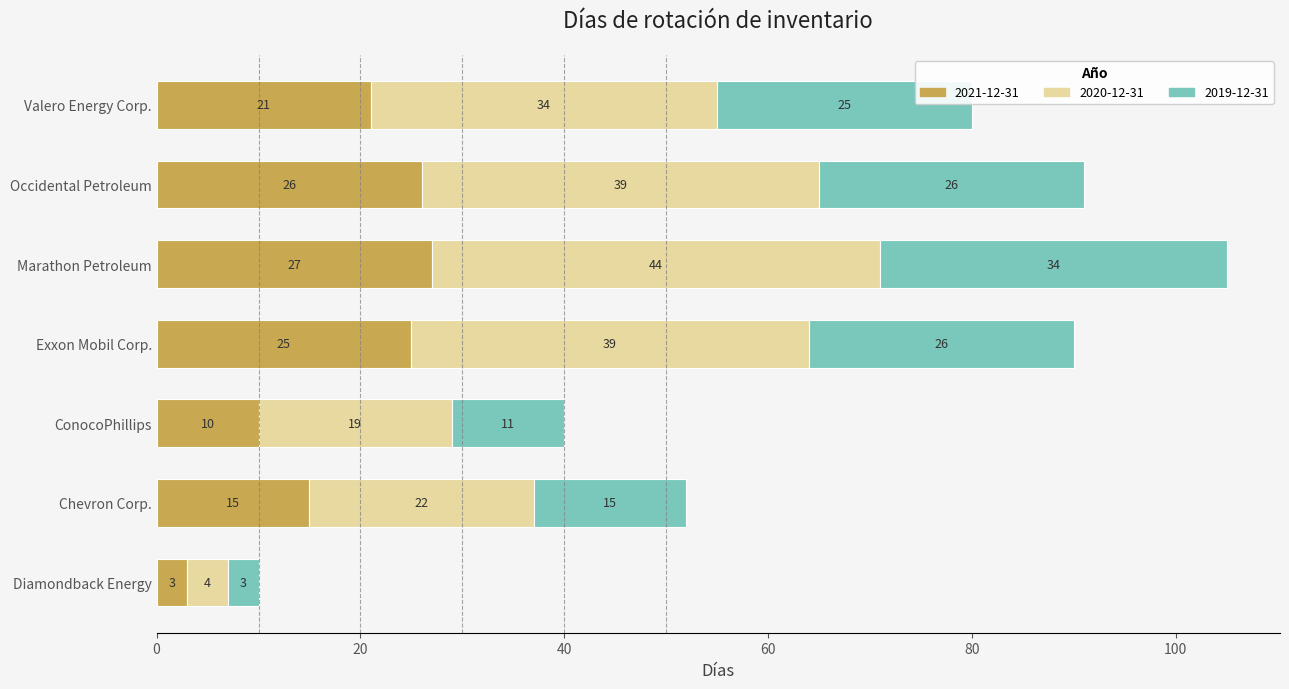

What is the difference between the 2021-12-31 values at Diamondback Energy and Occidental Petroleum?

23